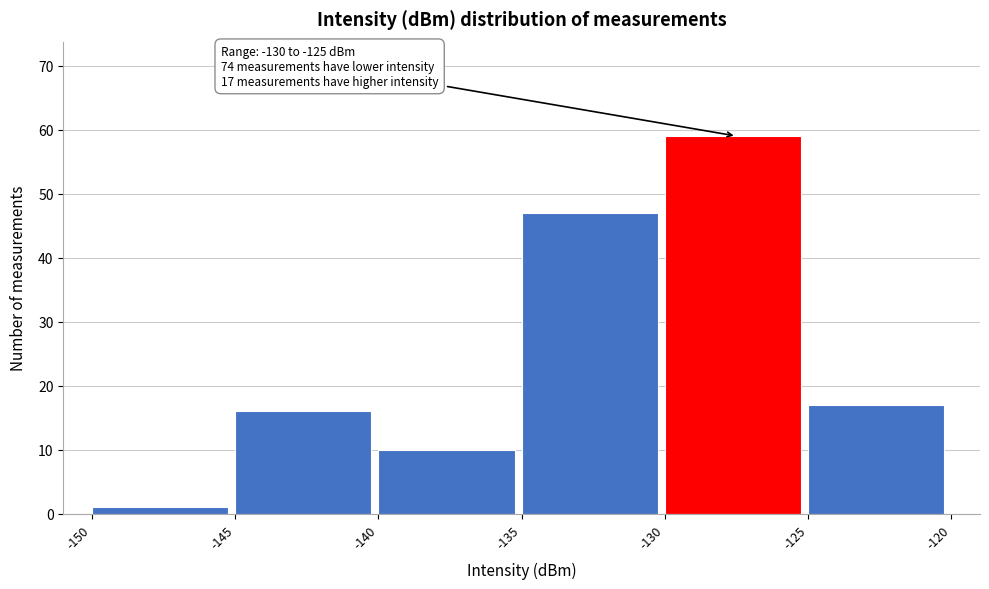

Which range on the x-axis has the tallest bar?

-130 to -125